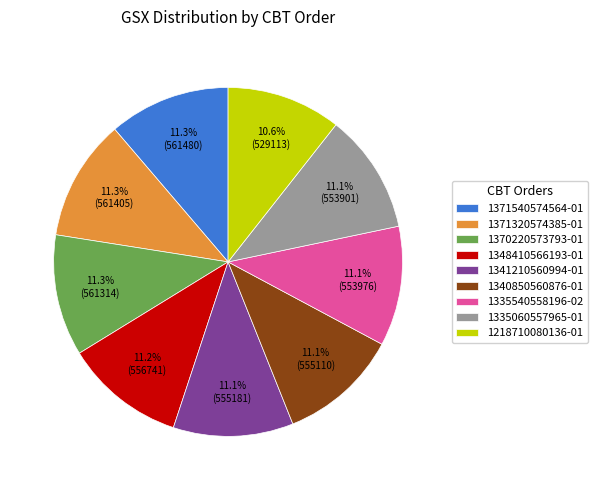

To the nearest percent, what portion does 1341210560994-01 represent?

11%